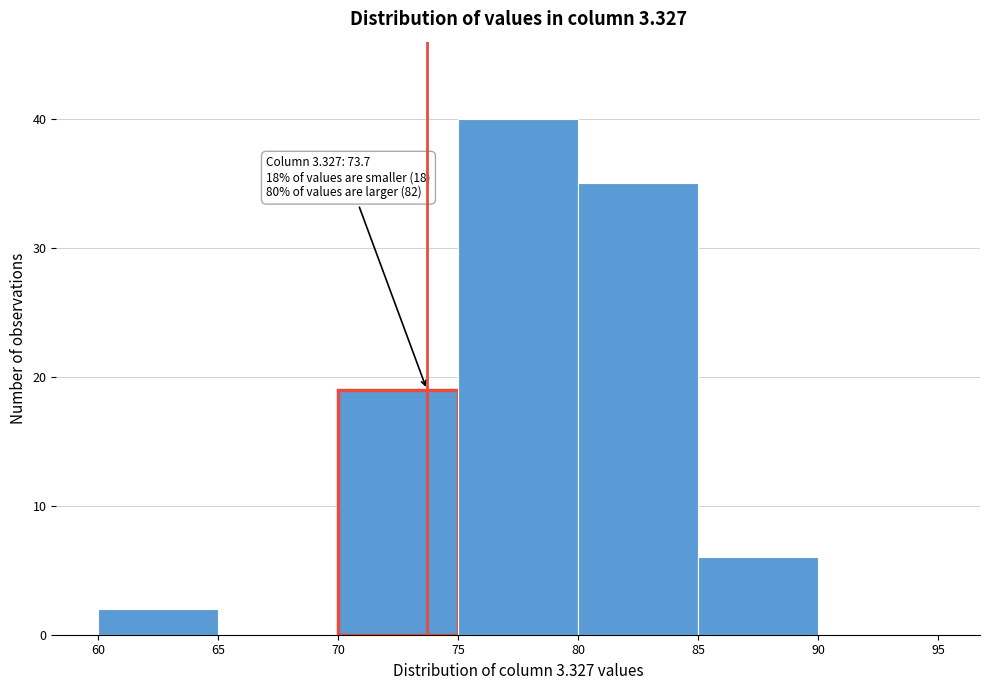

Which range on the x-axis has the tallest bar?

75 to 80